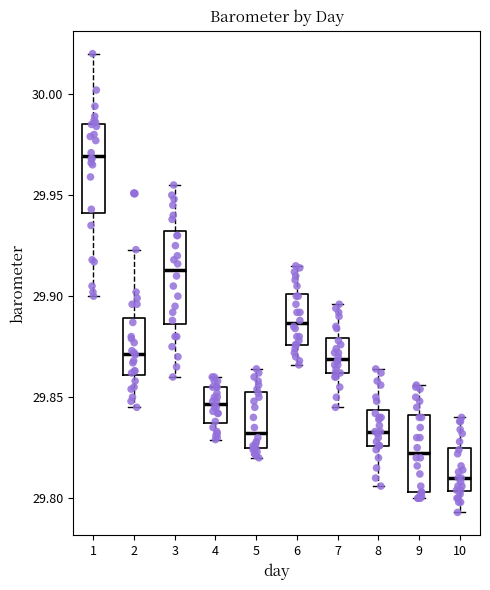

Reading left to right, read every box against the y-axis: the position of its median line, the range the box covers, and the ends of its whiskers. The values are not printed on the chart, so give them approximately, as read against the axis.

1: median 29.970, box 29.940 to 29.985, whiskers 29.900 to 30.020
2: median 29.870, box 29.860 to 29.890, whiskers 29.845 to 29.925
3: median 29.915, box 29.885 to 29.930, whiskers 29.860 to 29.955
4: median 29.845, box 29.835 to 29.855, whiskers 29.830 to 29.860
5: median 29.835, box 29.825 to 29.855, whiskers 29.820 to 29.865
6: median 29.885, box 29.875 to 29.900, whiskers 29.865 to 29.915
7: median 29.870, box 29.860 to 29.880, whiskers 29.845 to 29.895
8: median 29.835, box 29.825 to 29.845, whiskers 29.805 to 29.865
9: median 29.825, box 29.805 to 29.840, whiskers 29.800 to 29.855
10: median 29.810, box 29.805 to 29.825, whiskers 29.795 to 29.840